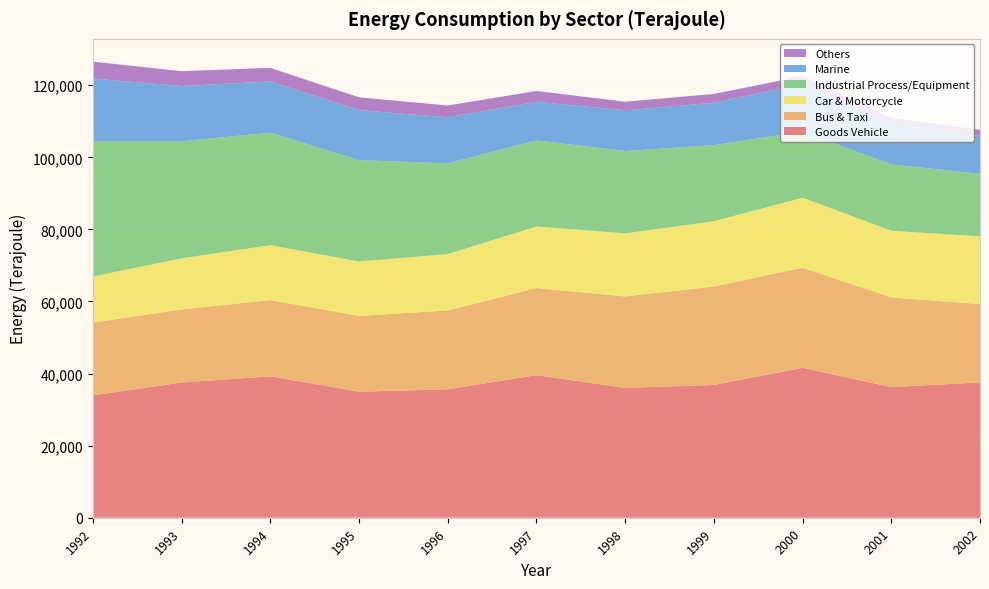

Reading right to left, extract all data points from this chart.

Goods Vehicle: 37538	36236	41599	36837	36019	39559	35627	34972	39224	37504	33946
Bus & Taxi: 21740	24888	27758	27309	25368	24171	21878	21034	21159	20276	20190
Car & Motorcycle: 18790	18506	19435	18111	17527	17073	15646	15090	15238	14190	12807
Industrial Process/Equipment: 17374	18386	18324	21122	22825	23885	25179	28107	31212	32467	37537
Marine: 10490	11169	13219	11749	11309	10722	12782	13880	14213	15334	17386
Others: 1683	1763	2199	2451	2377	2992	3254	3557	3765	4129	4674